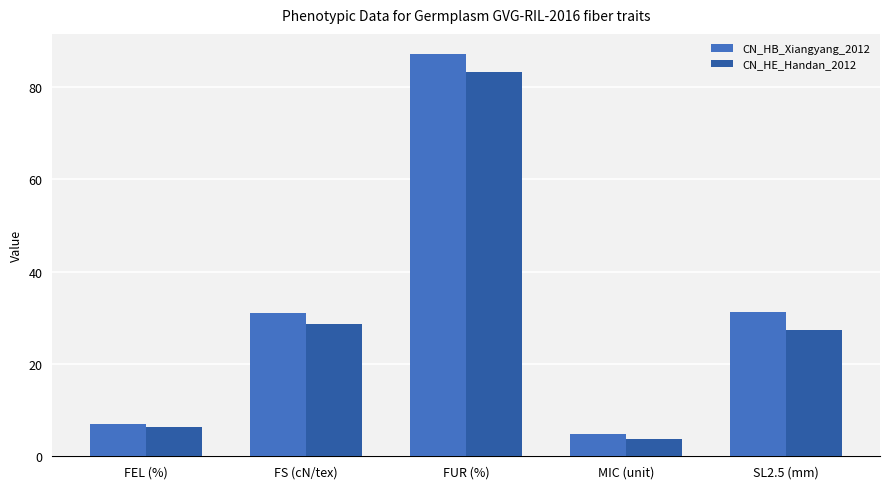

What is the greatest value displayed?

87.2